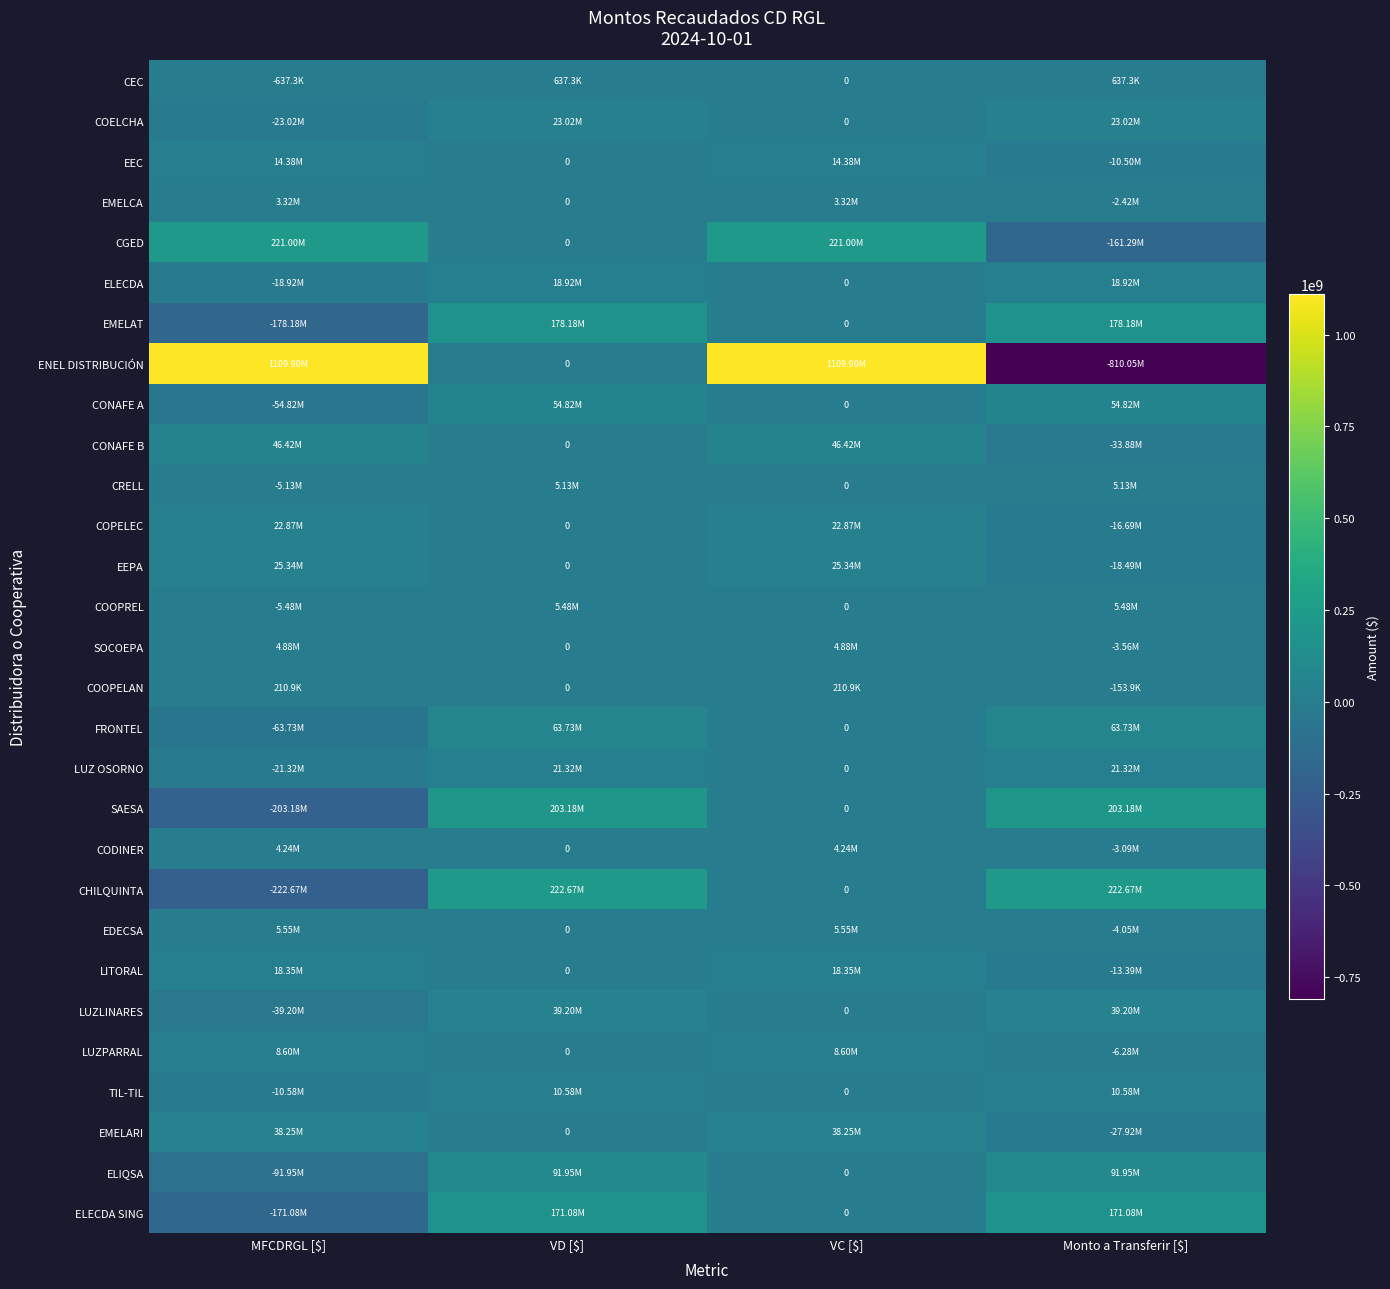

Which series has the widest spread of values?

ENEL DISTRIBUCIÓN